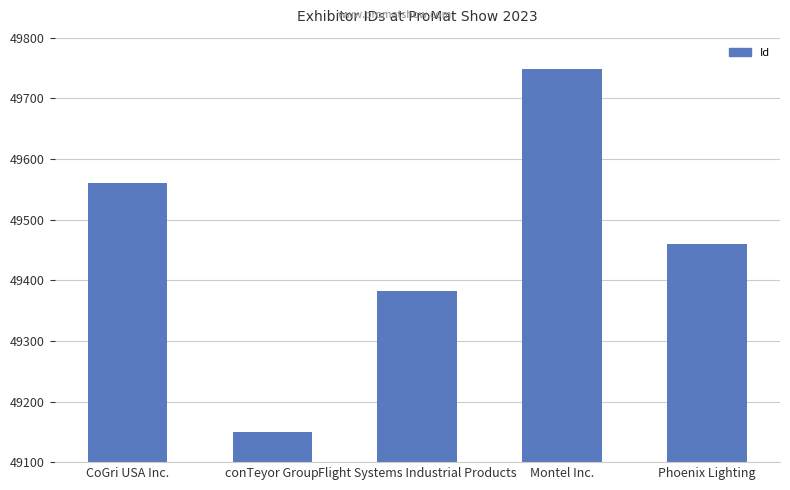

Reading left to right, extract all data points from this chart.

49561	49150	49383	49748	49460